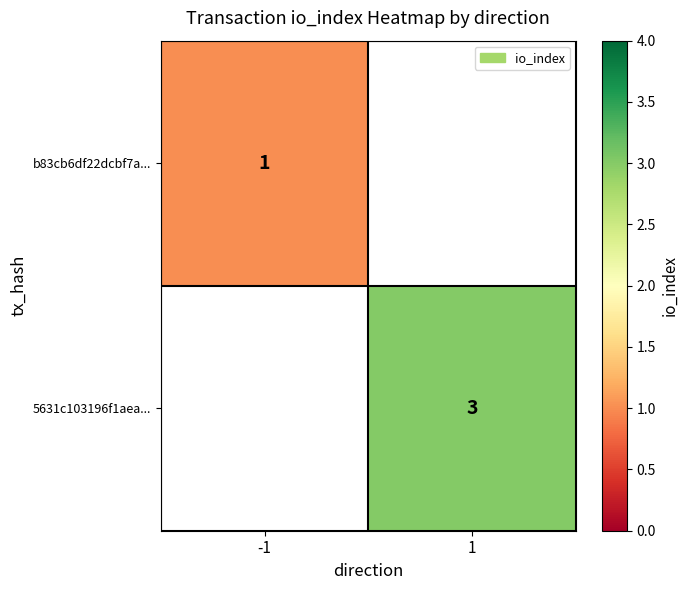

True or false: b83cb6df22dcbf7a... has a value of 0 at -1.

False